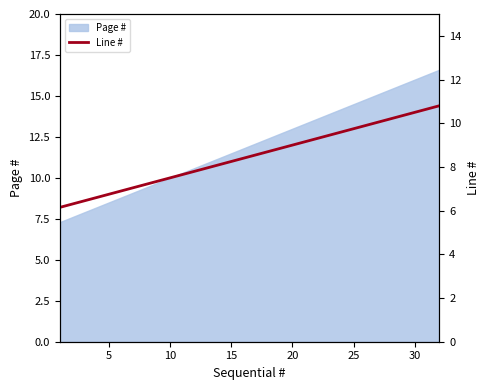

Reading left to right, extract all data points from this chart.

6.2	6.3	6.5	6.6	6.8	6.9	7.0	7.2	7.3	7.5	7.7	7.8	8.0	8.1	8.2	8.4	8.6	8.7	8.8	9.0	9.2	9.3	9.4	9.6	9.8	9.9	10.1	10.2	10.3	10.5	10.6	10.8